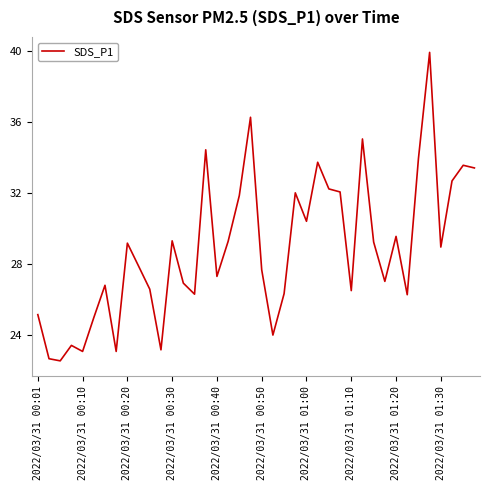

Does the chart have visible grid lines?

No